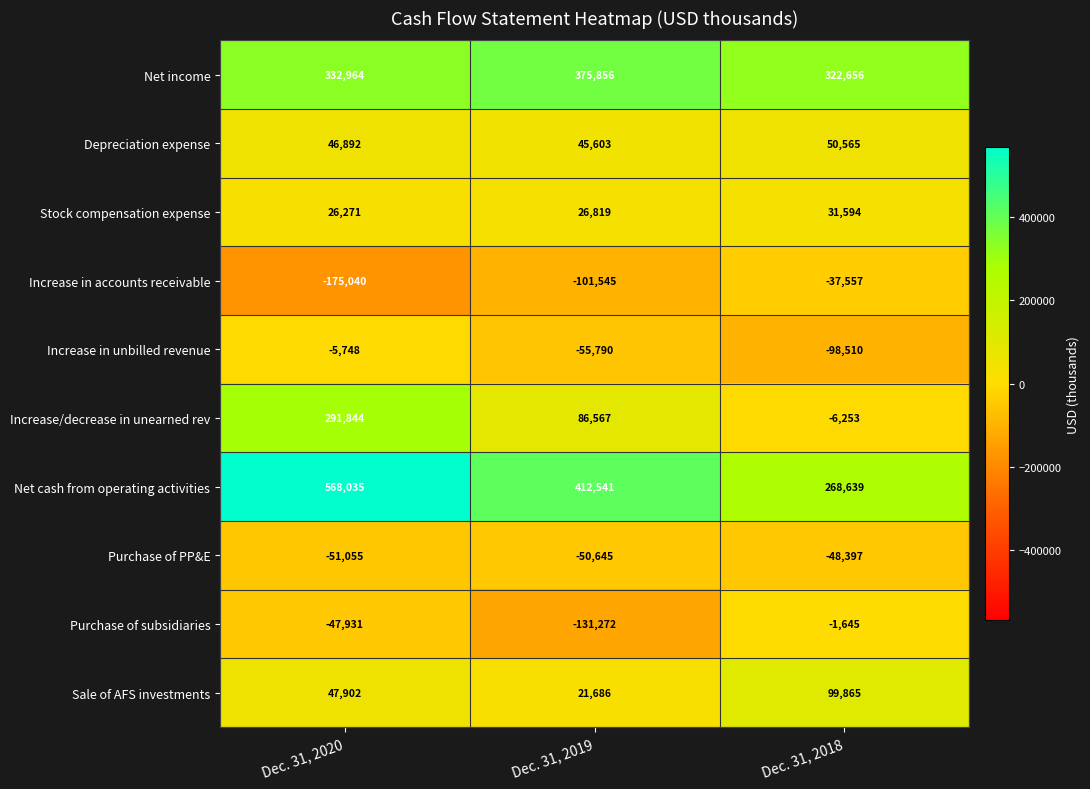

Count the Net income values in the range 322656 to 375856.

3